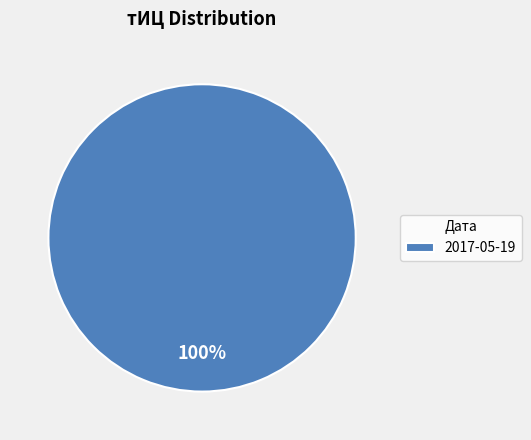

The 2017-05-19 slice represents 100% of the pie. True or false?

True